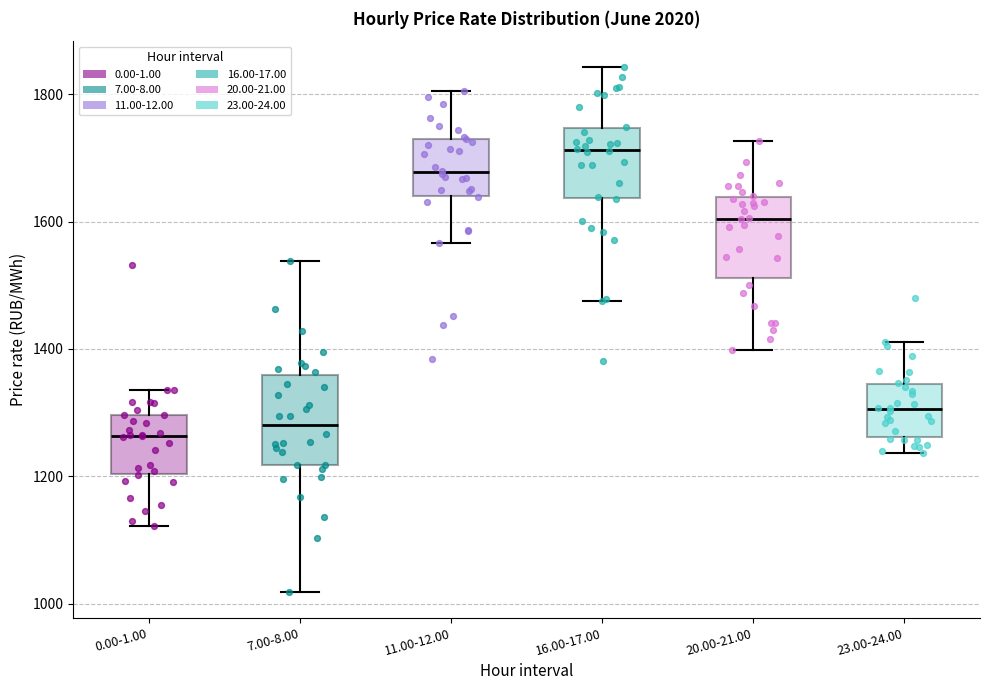

Reading left to right, read every box against the y-axis: the position of its median line, the range the box covers, and the ends of its whiskers. The values are not printed on the chart, so give them approximately, as read against the axis.

0.00-1.00: median 1260, box 1200 to 1300, whiskers 1120 to 1340
7.00-8.00: median 1280, box 1220 to 1360, whiskers 1020 to 1540
11.00-12.00: median 1680, box 1640 to 1720, whiskers 1560 to 1800
16.00-17.00: median 1720, box 1640 to 1740, whiskers 1480 to 1840
20.00-21.00: median 1600, box 1520 to 1640, whiskers 1400 to 1720
23.00-24.00: median 1300, box 1260 to 1340, whiskers 1240 to 1420